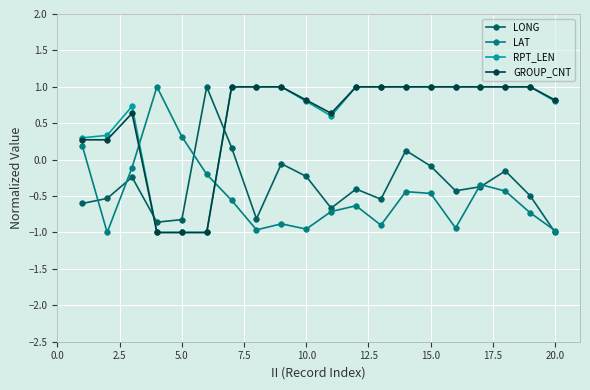

True or false: RPT_LEN has more than 0 points higher than both neighbors.

True